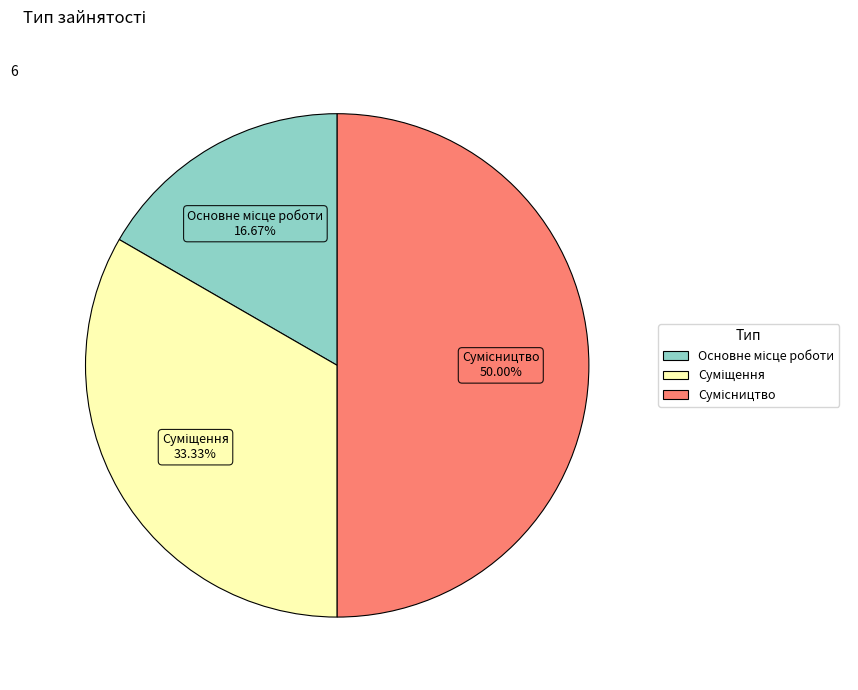

Which category has the smallest portion of the pie?

Основне місце роботи